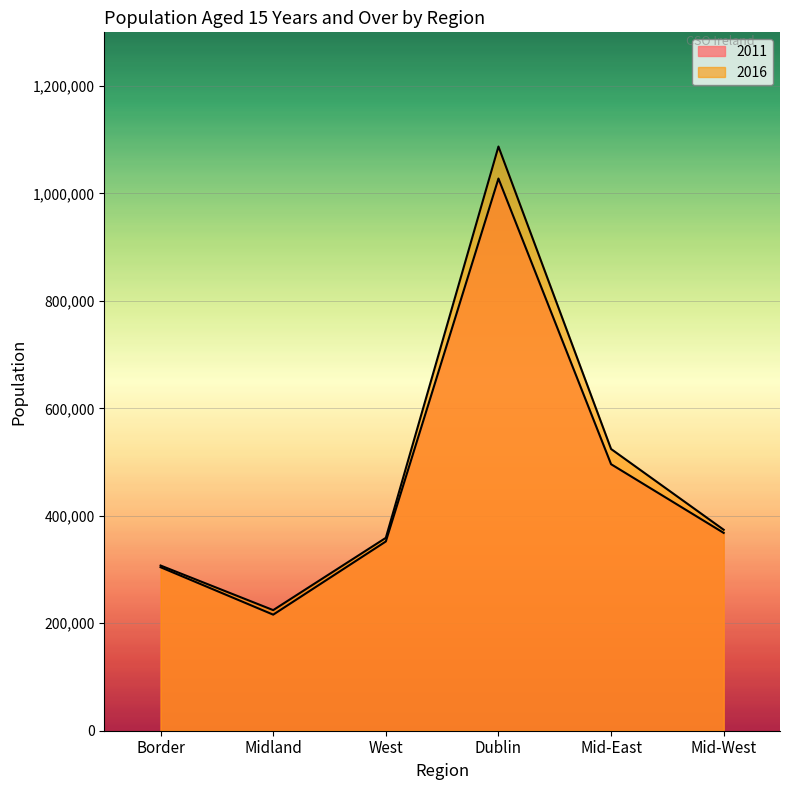

What is the minimum value for 2016?

224479